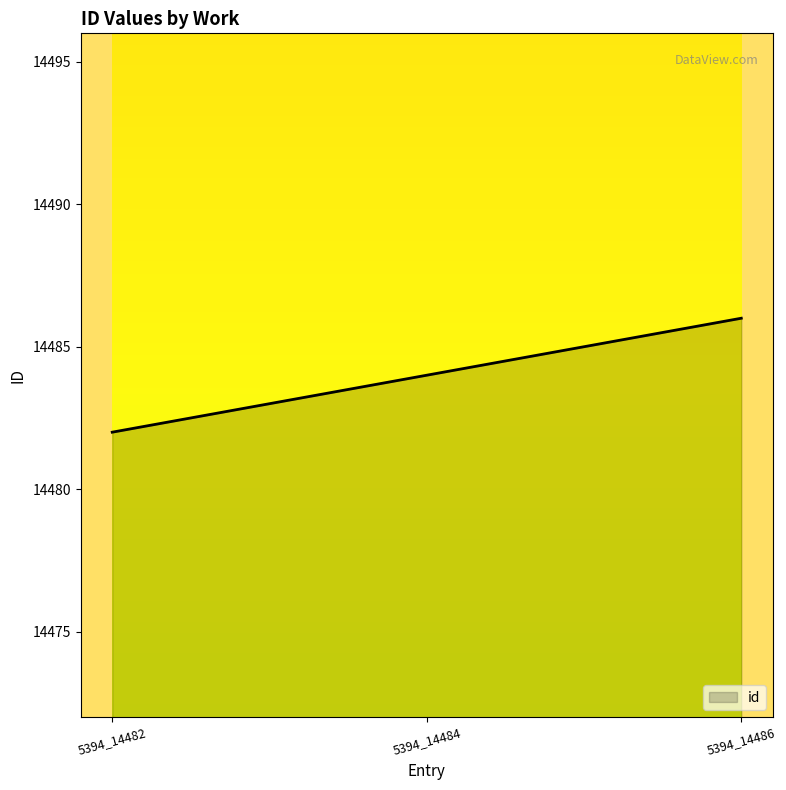

At which label is the value closest to 14484?

5394_14484